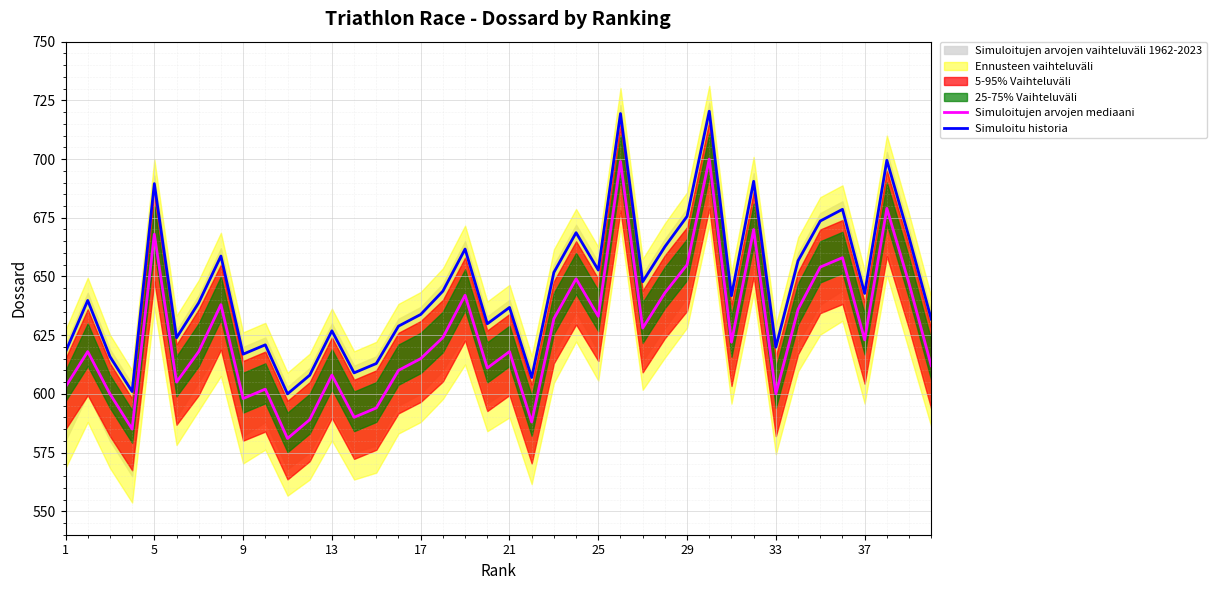

Reading left to right, list all the values displayed in this chart.

Simuloitujen arvojen mediaani: 603.0	618.0	600.0	585.0	668.0	605.0	618.0	638.0	598.0	602.0	581.0	589.0	608.0	590.0	594.0	610.0	615.0	624.0	642.0	611.0	618.0	588.0	632.0	649.0	633.0	699.0	628.0	643.0	655.0	700.0	622.0	670.0	600.0	636.0	654.0	658.0	623.0	679.0	647.0	612.0
Simuloitu historia: 617.9	639.8	615.9	601.0	689.5	623.9	638.8	658.7	616.9	620.9	600.0	607.9	626.9	608.9	612.9	628.8	633.8	643.8	661.7	629.8	636.8	607.0	651.7	668.6	652.7	719.4	647.7	662.7	675.6	720.4	641.8	690.5	619.9	656.7	673.6	678.6	642.8	699.5	666.6	631.8